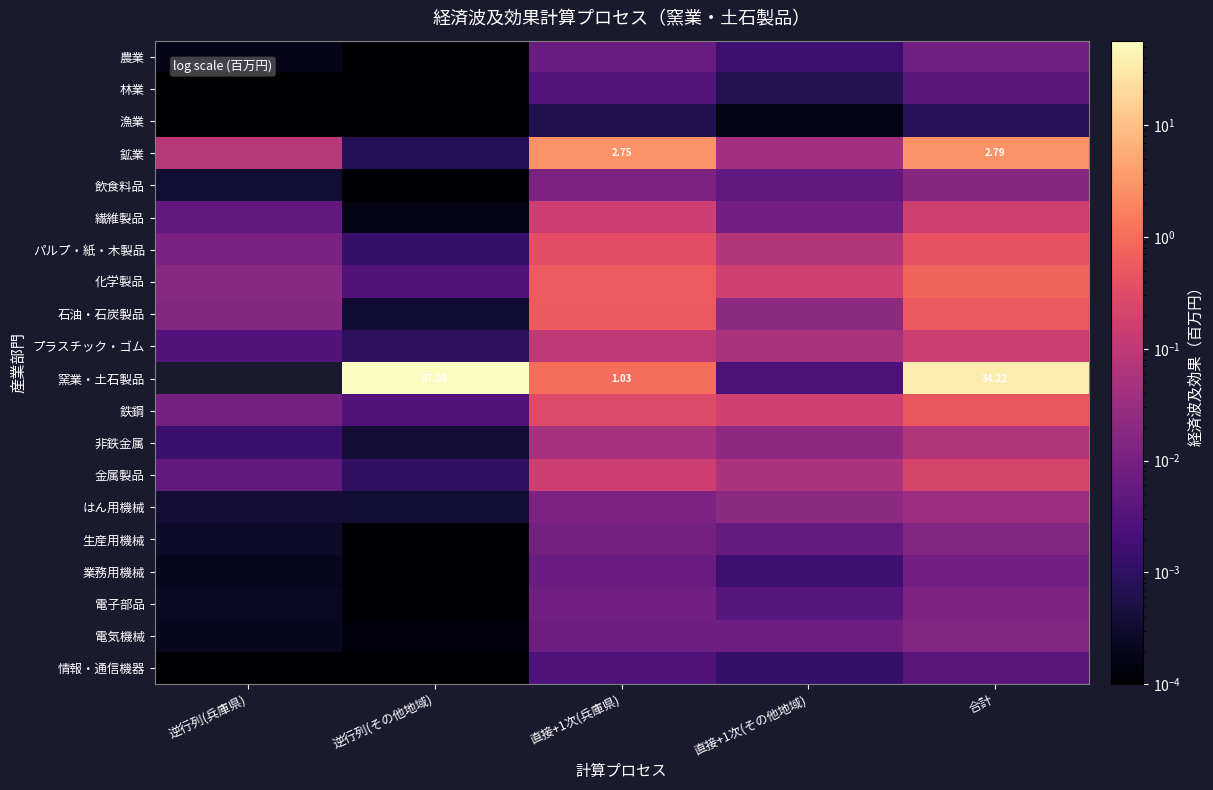

What is the spread (max minus min) of values at 直接+1次(その他地域)?

0.2